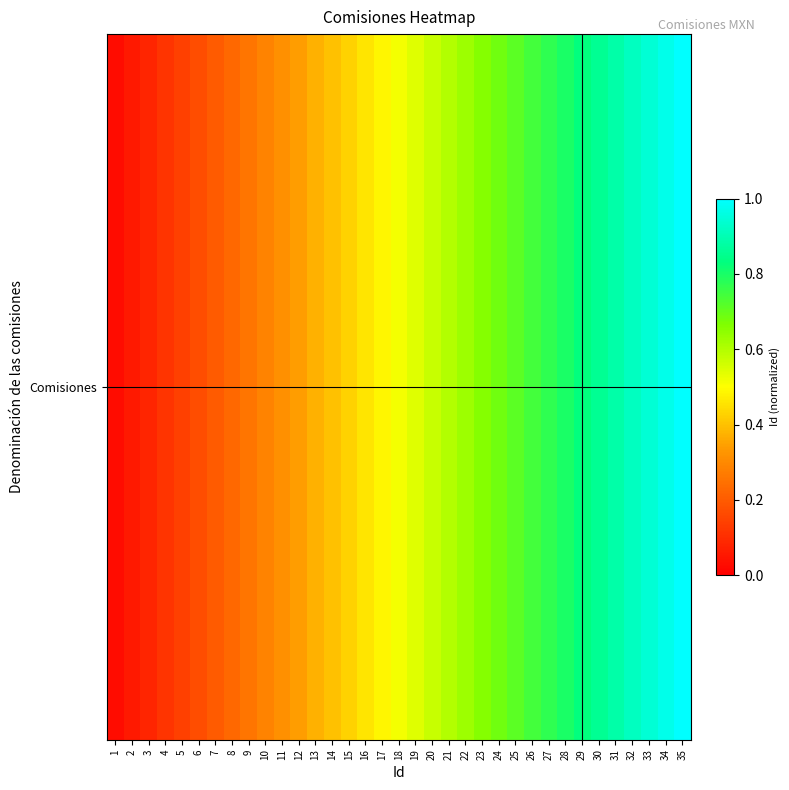

What value does the data have at 26?

0.7